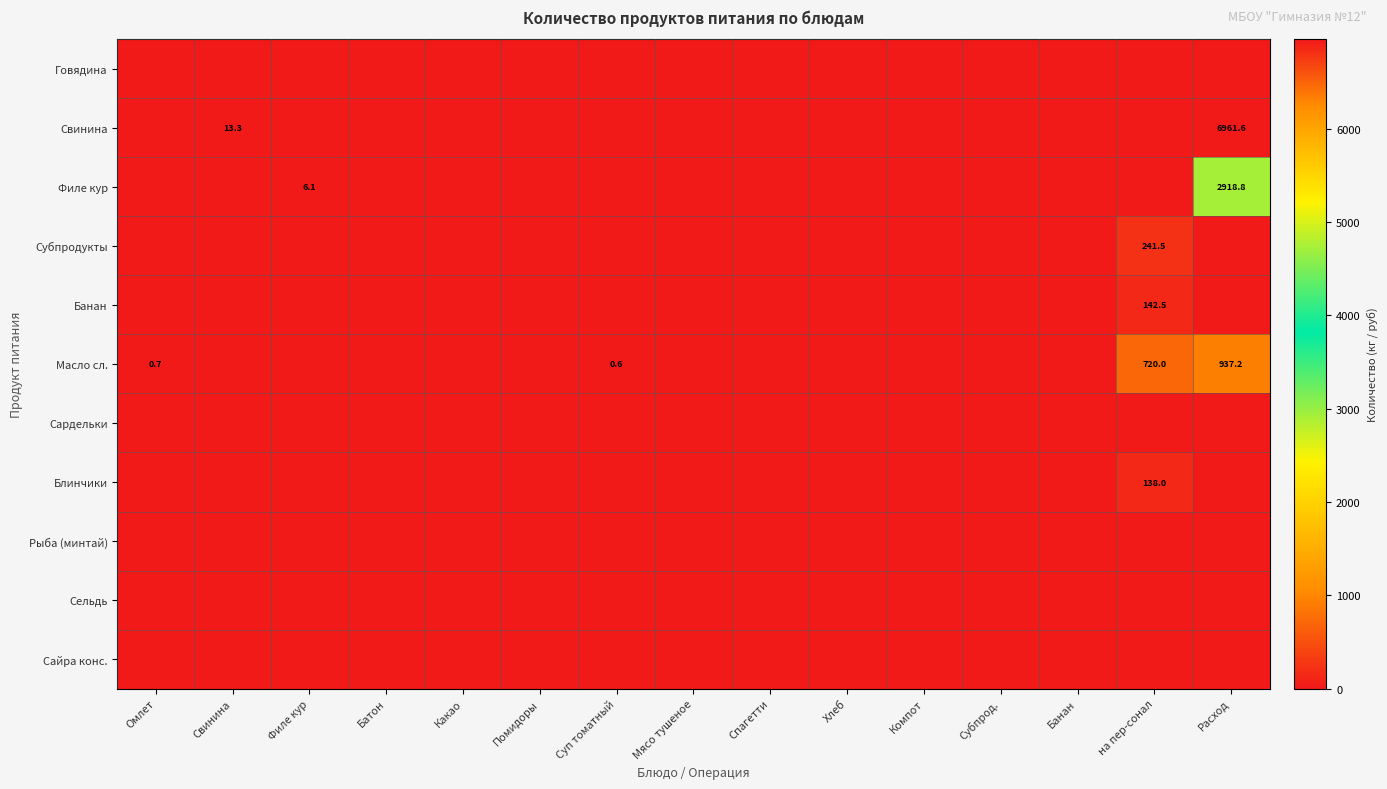

Which series has the widest spread of values?

Свинина